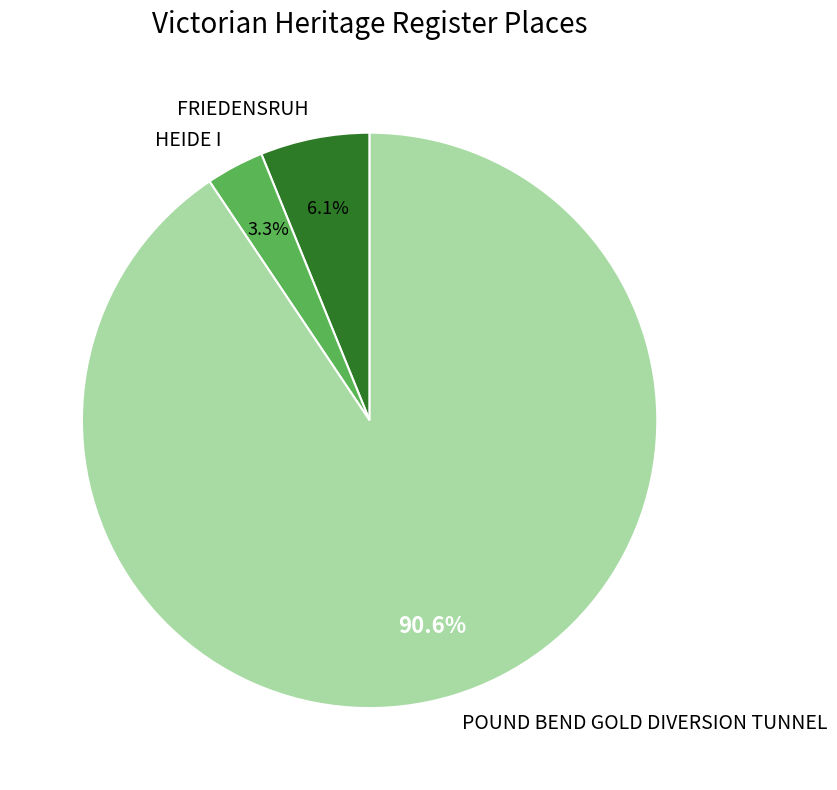

Rank the categories by value from highest to lowest.

POUND BEND GOLD DIVERSION TUNNEL, FRIEDENSRUH, HEIDE I